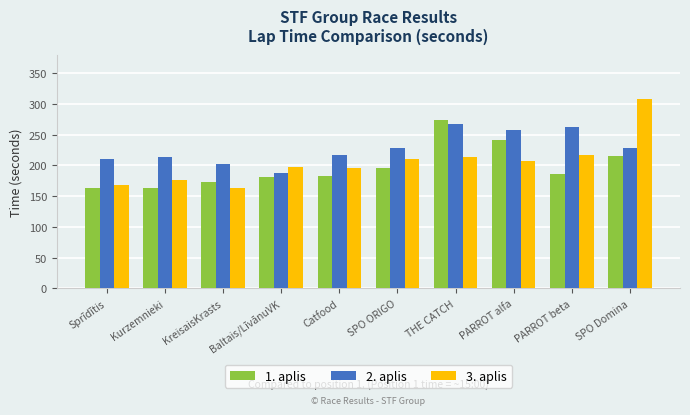

What is the minimum value for 1. aplis?

163